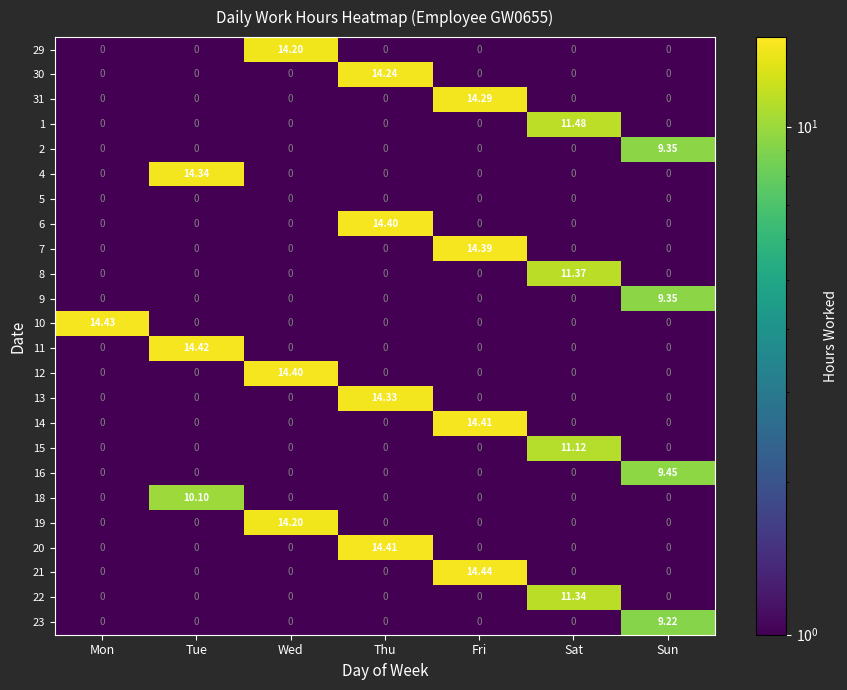

Count the number of categories in the chart.

7